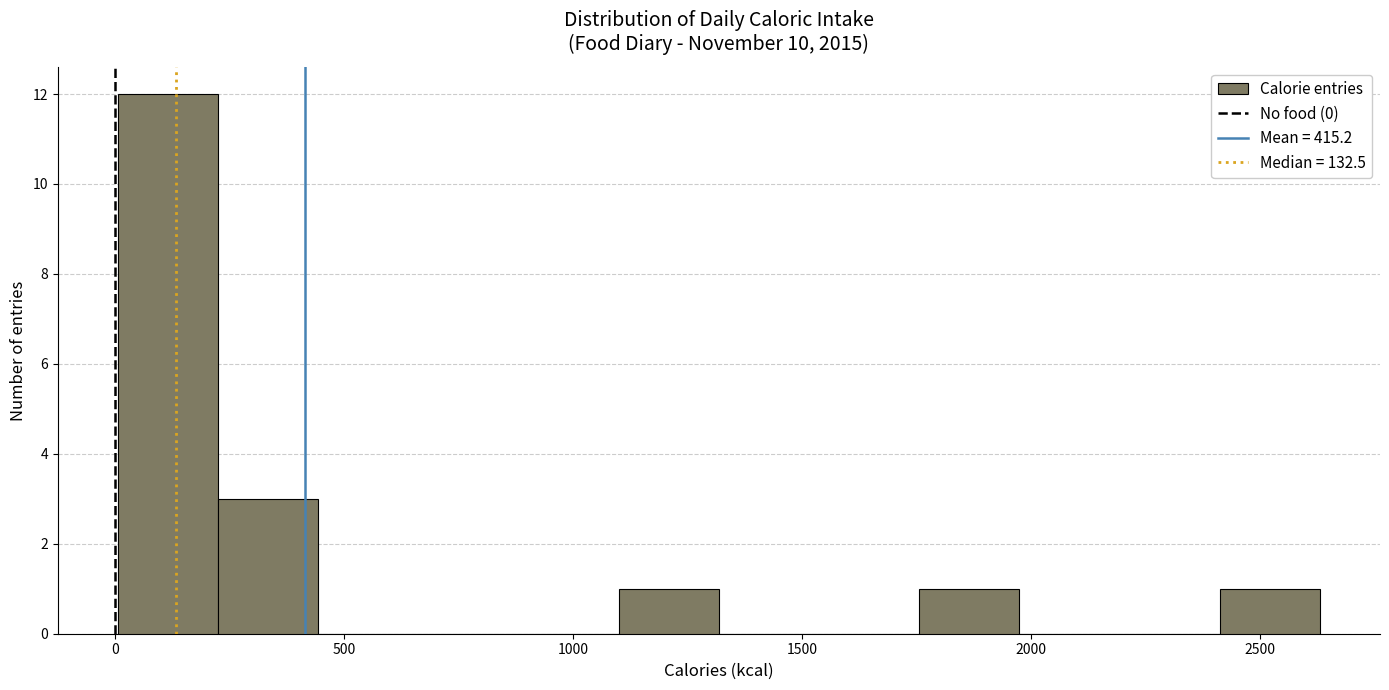

Reading left to right, list every bar in this chart as the range it spans on the x-axis followed by its height. Neither the bar edges nor the heights are printed on the chart, so give them approximately, as read against the axes.

0 to 200: 12
200 to 450: 3
450 to 650: 0
650 to 900: 0
900 to 1100: 0
1100 to 1300: 1
1300 to 1550: 0
1550 to 1750: 0
1750 to 1950: 1
1950 to 2200: 0
2200 to 2400: 0
2400 to 2650: 1